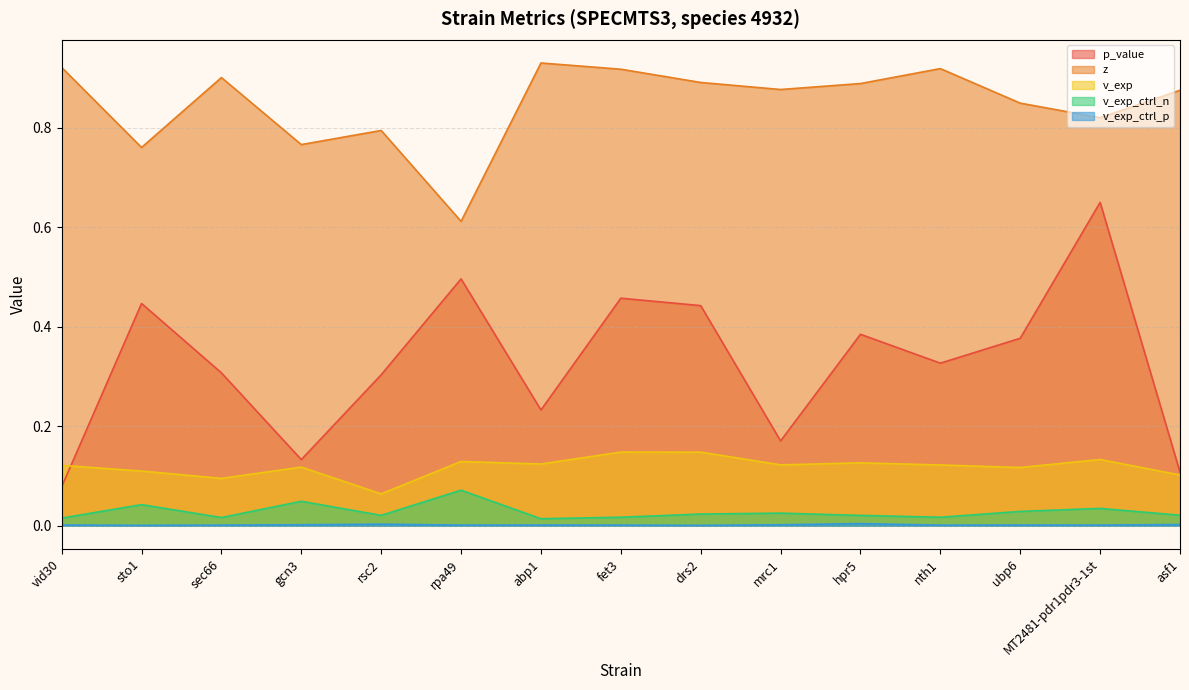

What is the label of the 4th point from the right?

nth1